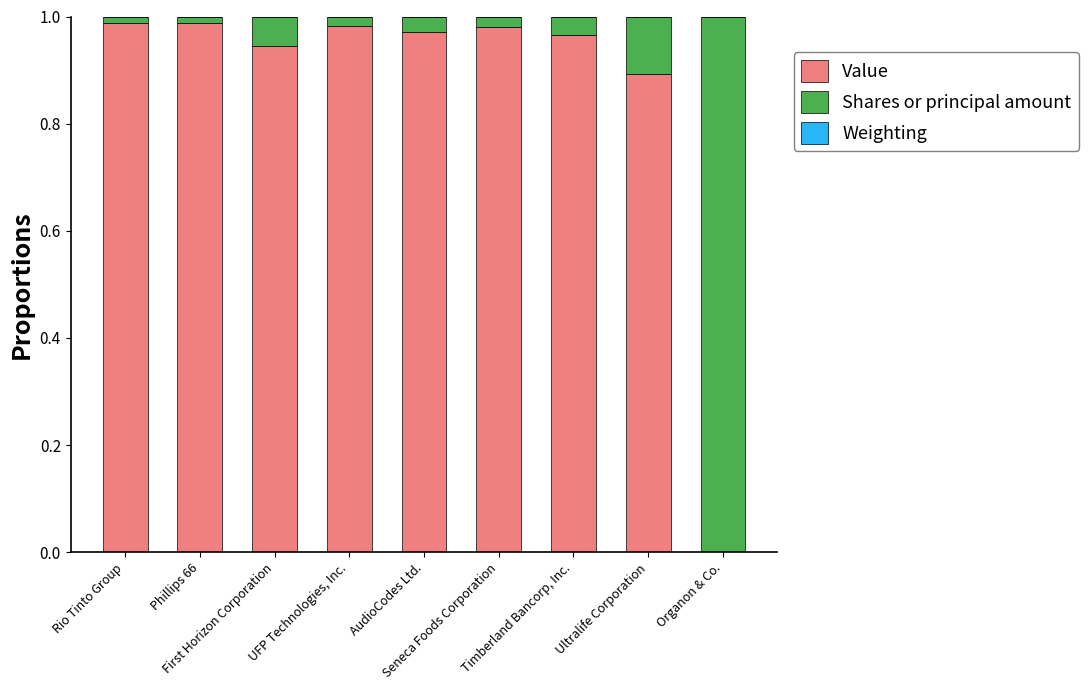

Are the bars grouped side by side (vs. stacked)?

No